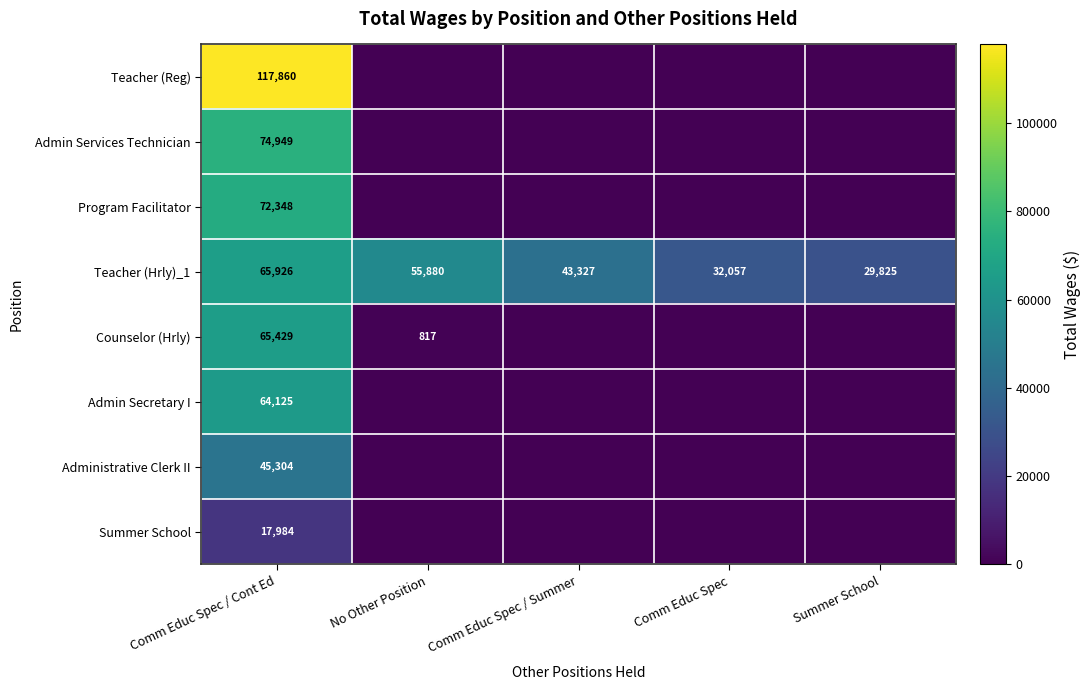

Rank the series at Comm Educ Spec / Cont Ed from lowest to highest value.

Summer School, Administrative Clerk II, Admin Secretary I, Counselor (Hrly), Teacher (Hrly)_1, Program Facilitator, Admin Services Technician, Teacher (Reg)